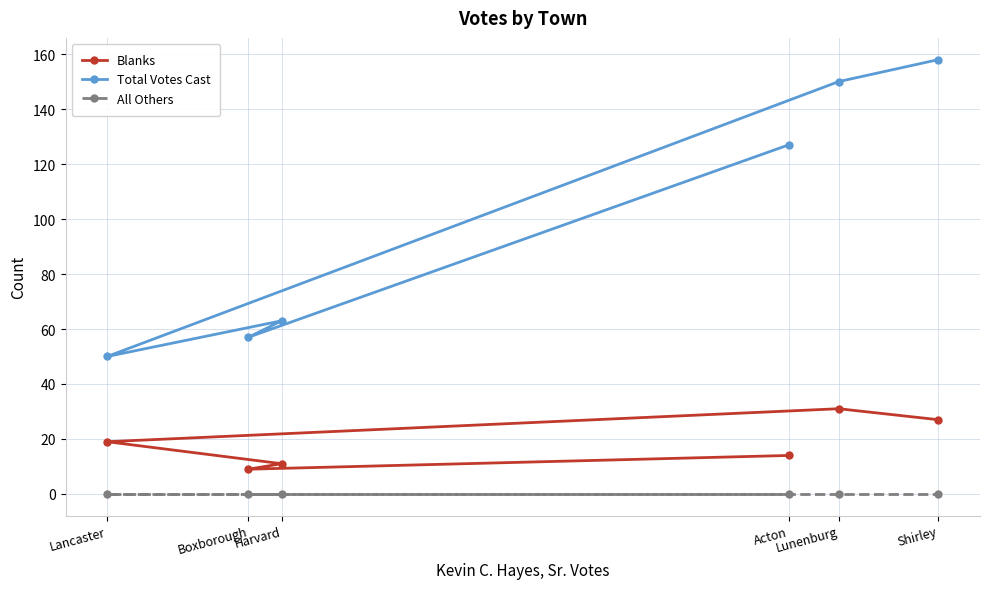

What is the difference between the highest and lowest values at Shirley?

158